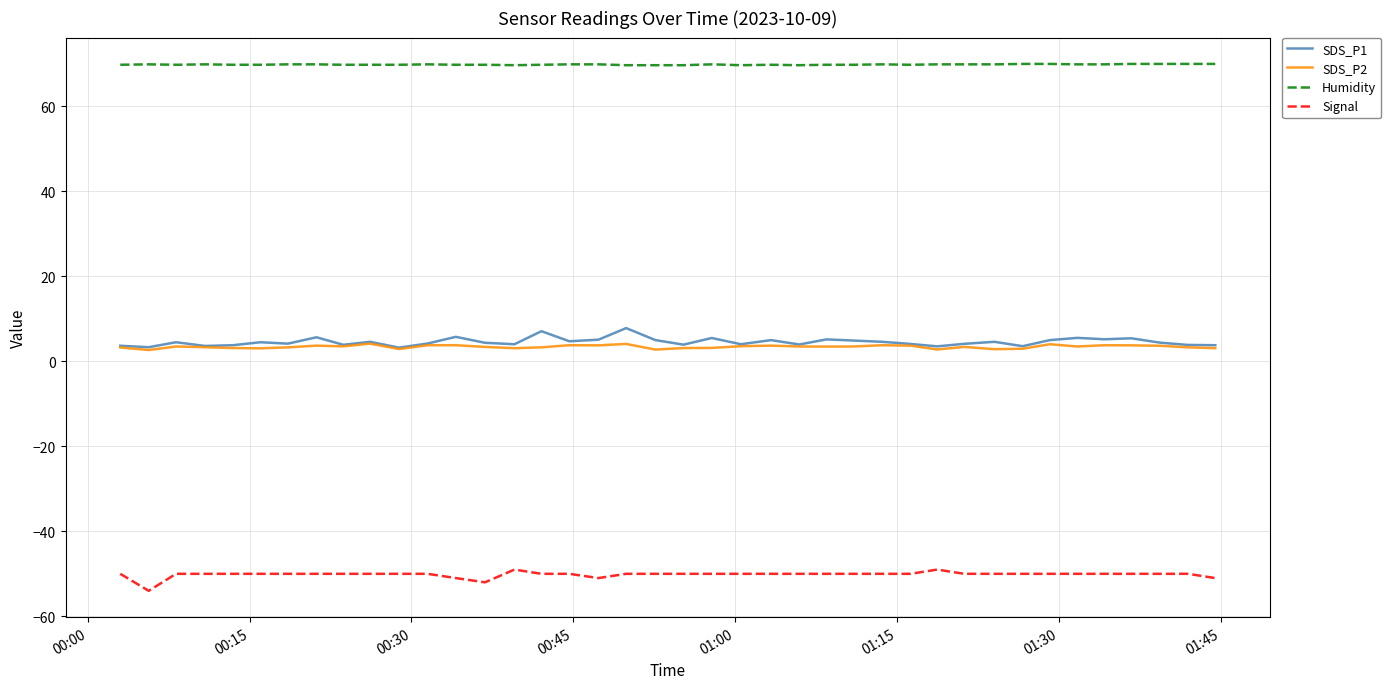

What is the minimum value shown in the chart?

-54.0